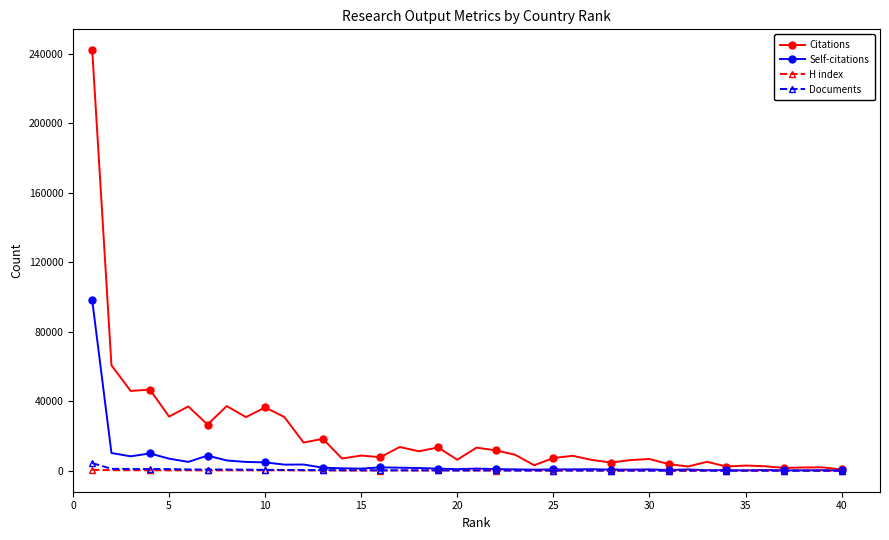

Which series has the largest range (max minus min)?

Citations